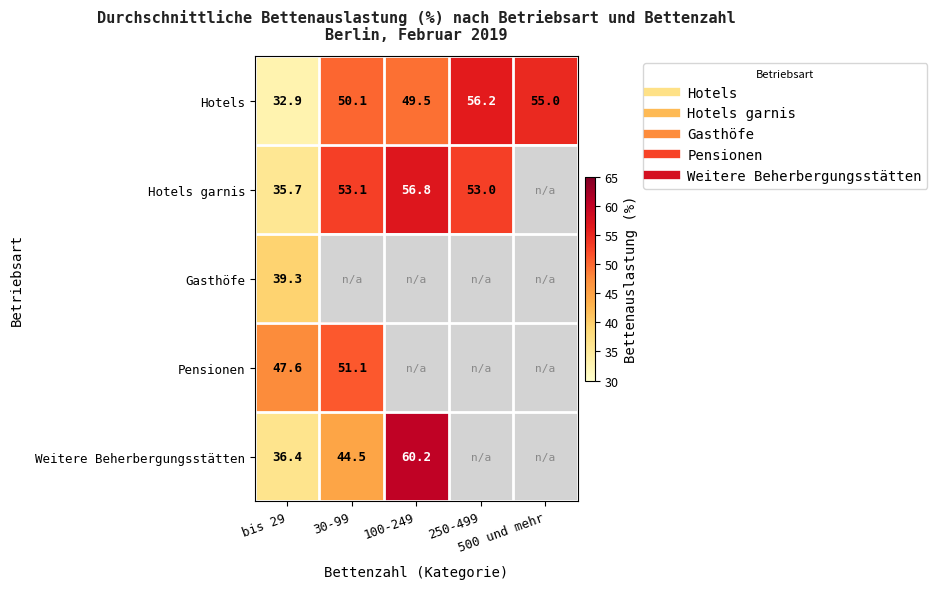

The value of Hotels garnis at 250-499 is 53.0. True or false?

True